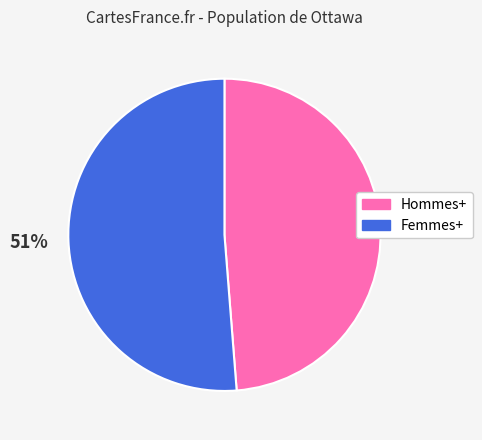

What is the largest slice in the pie chart?

Femmes+